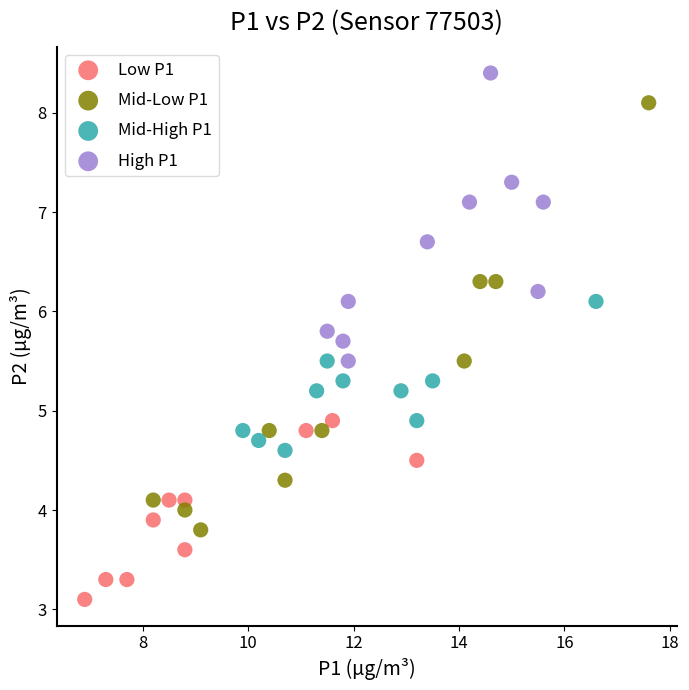

Which series contains the lowest Y value?

Low P1